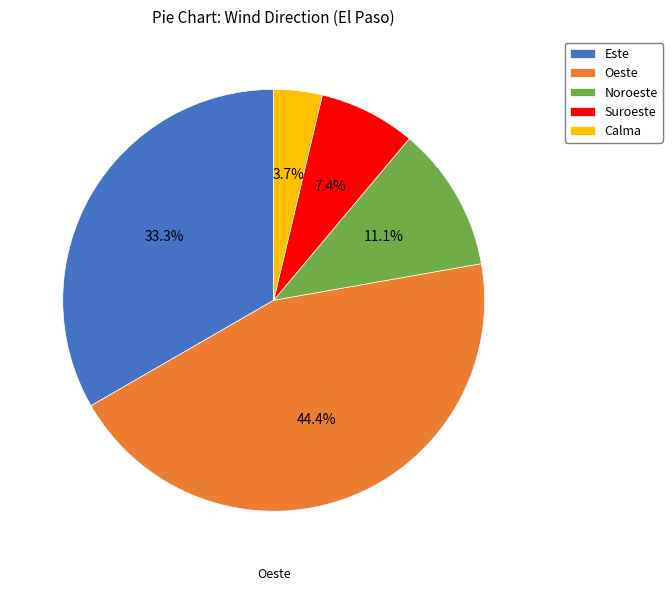

To the nearest percent, what is the difference between the largest and smallest slice percentages?

41%